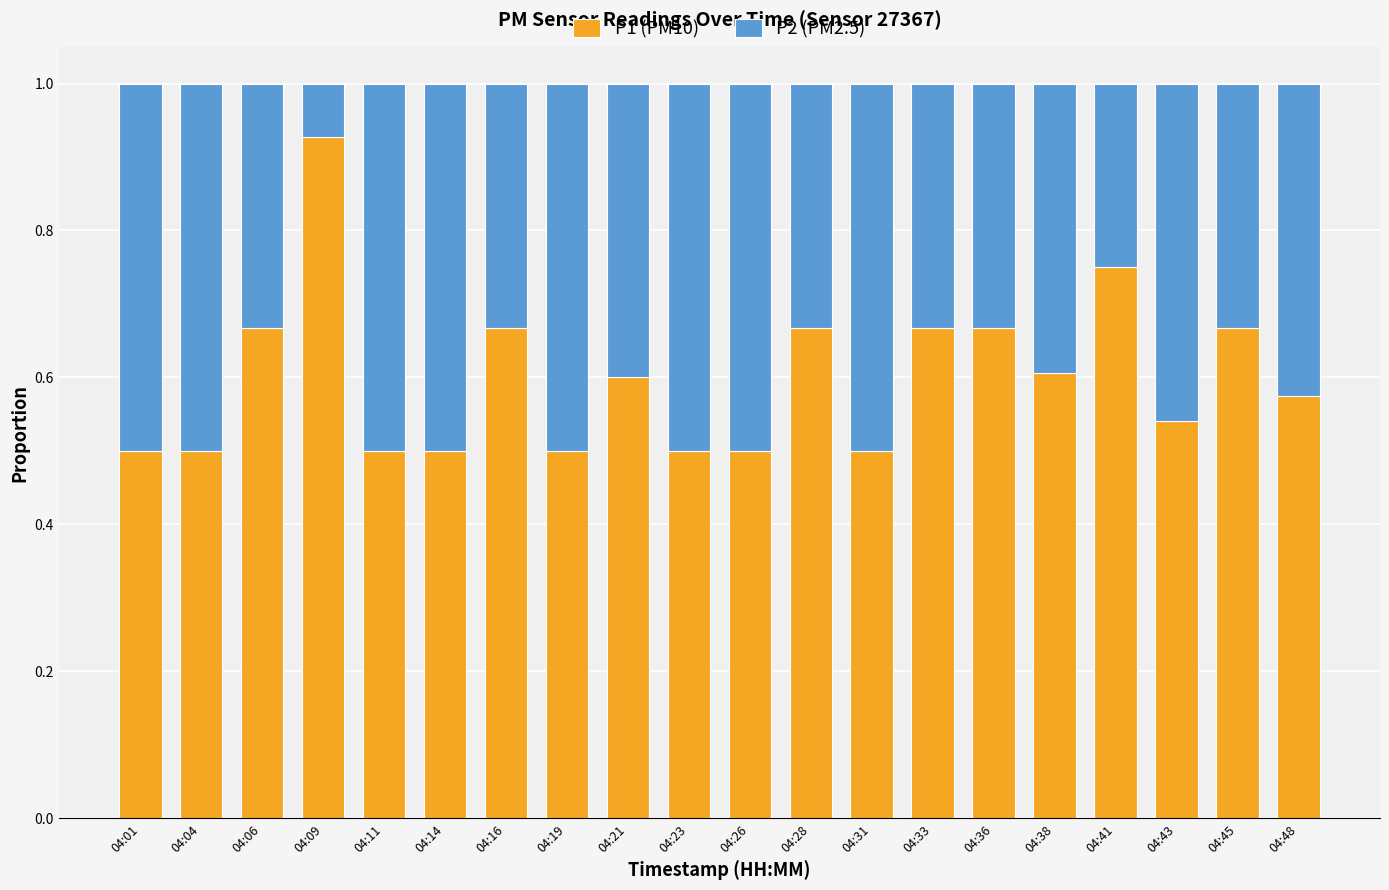

What is the sum of all P1 (PM10) values?

12.0